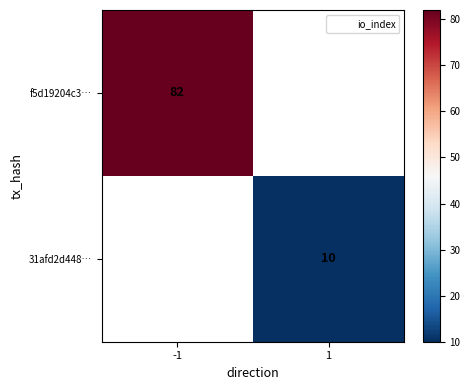

Is it true that f5d19204c3… equals 35 at -1?

False